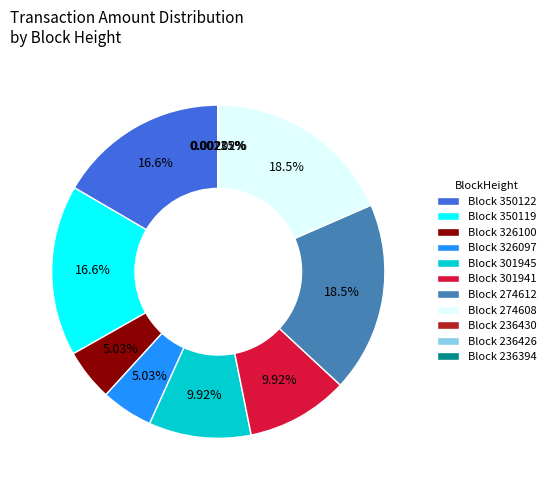

Which has a higher value, Block 326100 or Block 350119?

Block 350119